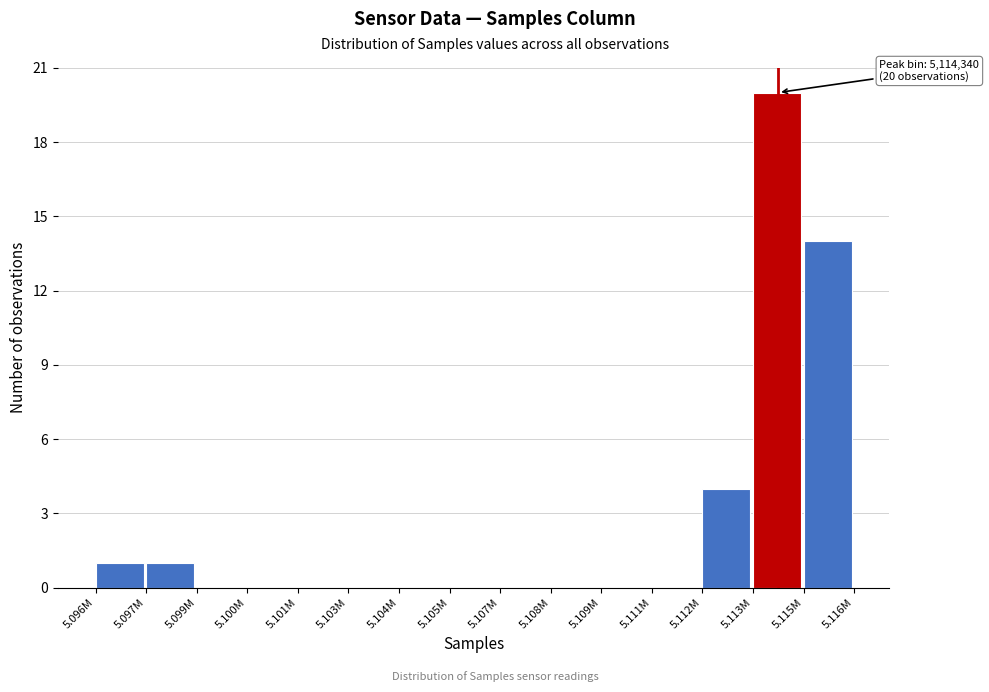

Reading right to left, extract all data points from this chart.

5.115M=14	5.113M=20	5.112M=4	5.111M=0	5.109M=0	5.108M=0	5.107M=0	5.105M=0	5.104M=0	5.103M=0	5.101M=0	5.100M=0	5.099M=0	5.097M=1	5.096M=1